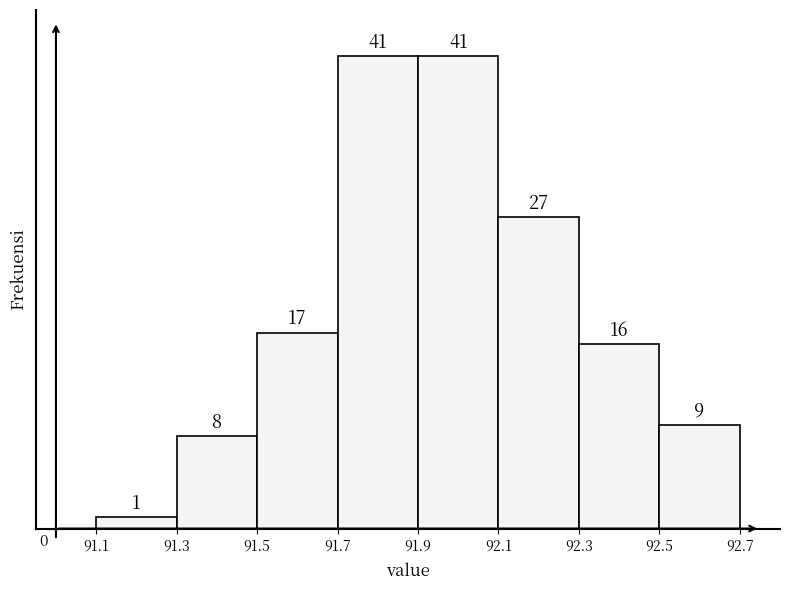

What is the height of the bar covering 91.7 to 91.9 on the x-axis?

41